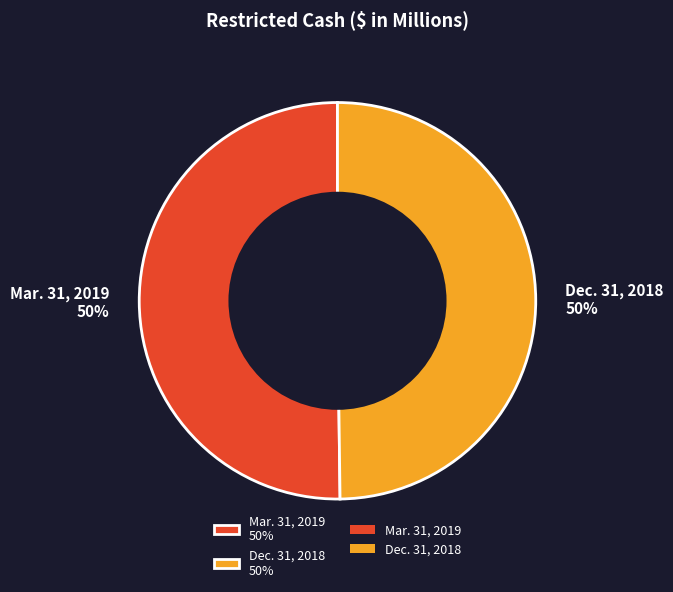

The Dec. 31, 2018 50% slice represents 37% of the pie. True or false?

False